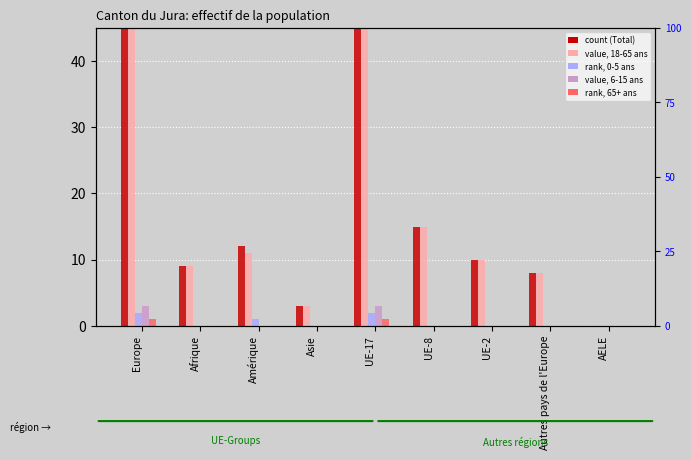

Is the value of 16-17 ans Total at Amérique greater than the value of 6-15 ans Total at Autres pays de l'Europe?

No